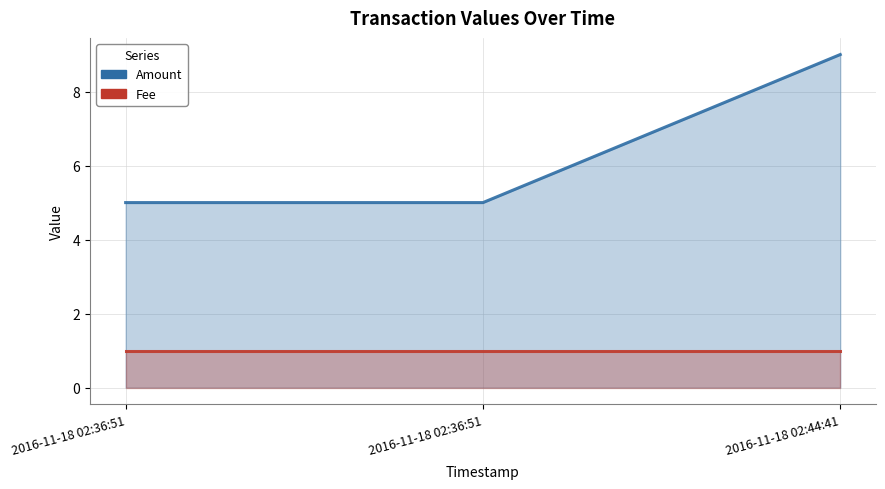

Is the value of Amount at 2016-11-18 02:44:41 greater than the value of Fee at 2016-11-18 02:44:41?

Yes